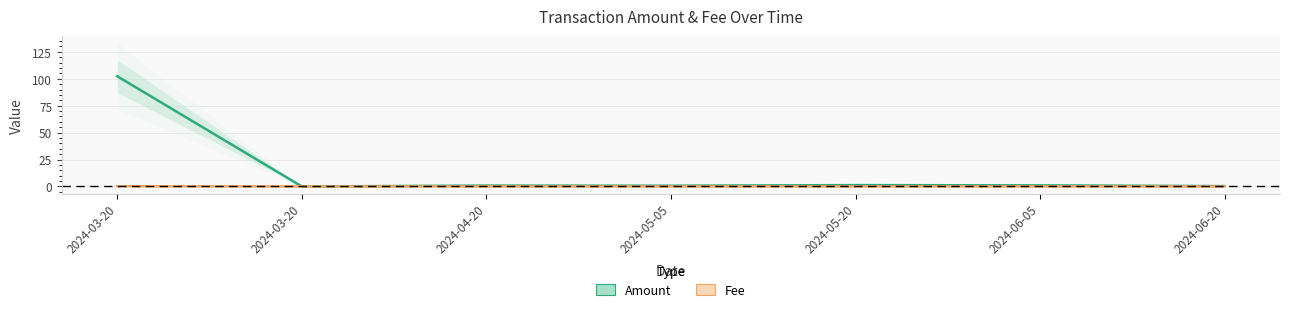

What is the sum of all Amount values?

106.4